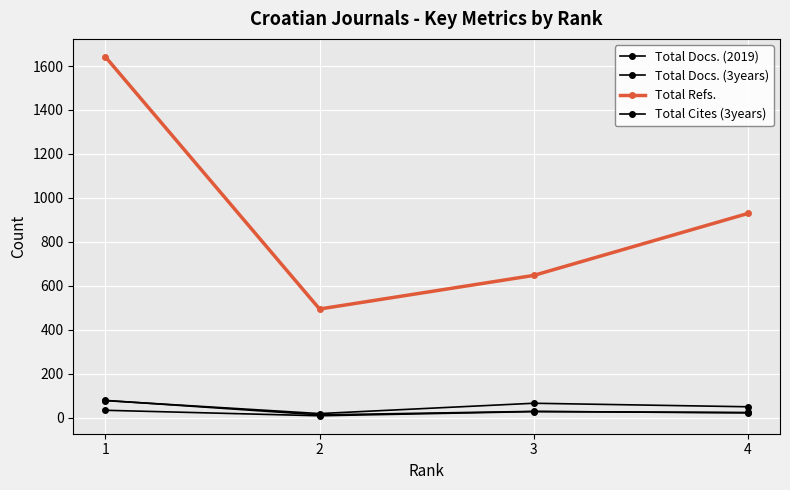

How many values in the Total Refs. series are below 929?

2